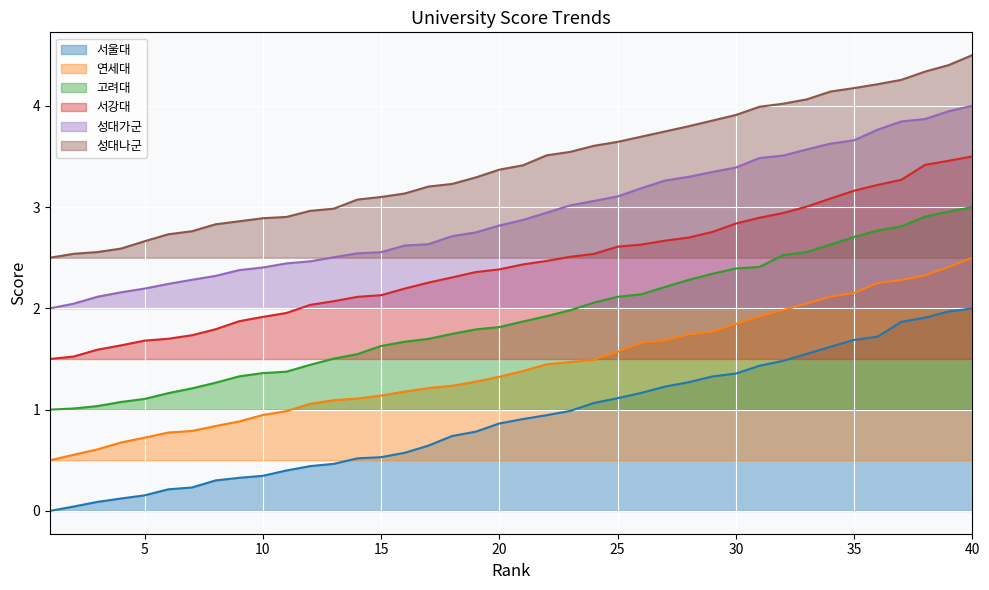

Which series changed the most between 9 and 34?

고려대